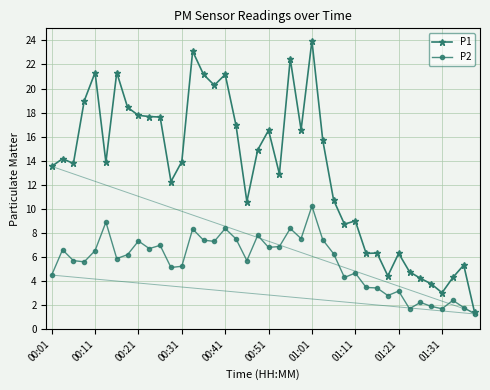

What is the highest value of the P2 series?

10.2